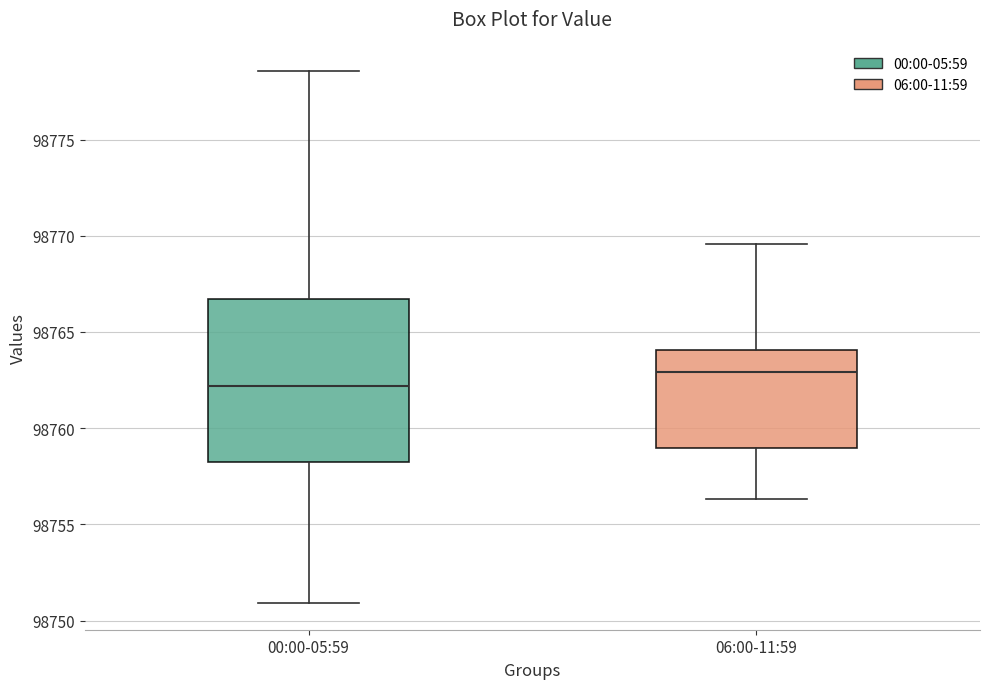

Reading left to right, transcribe this box plot: for each box, give where its median line is, the range the box spans, and where its two whiskers end, as read against the y-axis. The values are not printed on the chart, so give them approximately, as read against the axis.

00:00-05:59: median 98762.0, box 98758.0 to 98766.5, whiskers 98751.0 to 98778.5
06:00-11:59: median 98763.0, box 98759.0 to 98764.0, whiskers 98756.5 to 98769.5